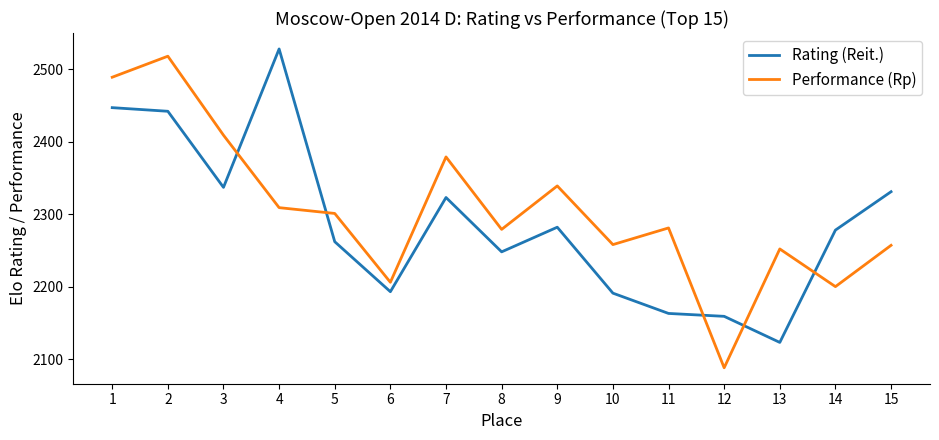

How many interior local peaks does the Performance (Rp) series have?

5